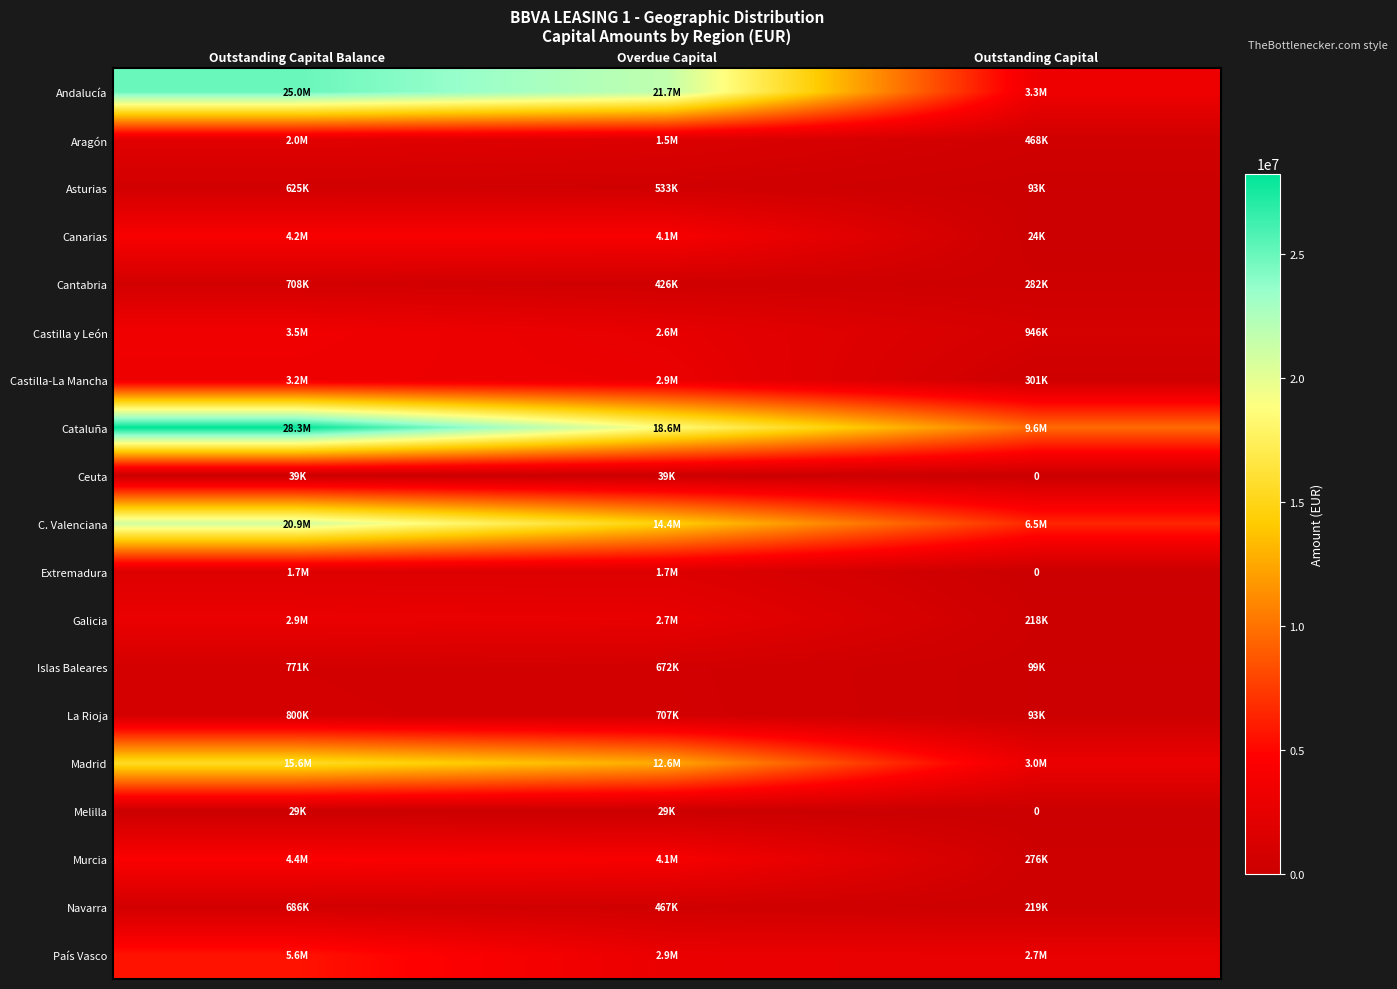

What is the difference between the highest and lowest values at Outstanding Capital?

9619087.8